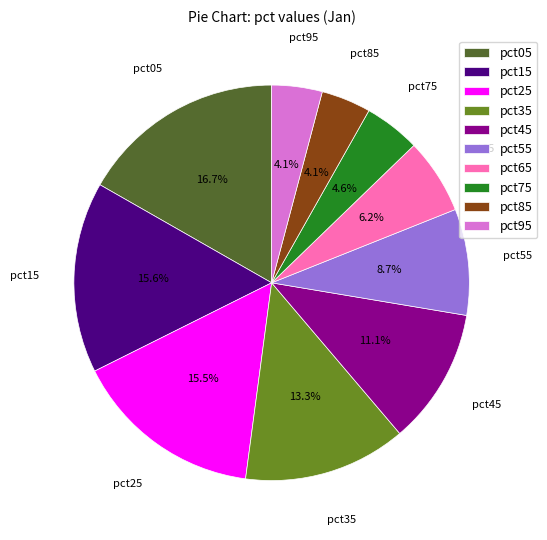

What is the ratio of the value at pct25 to the value at pct35?

1.2